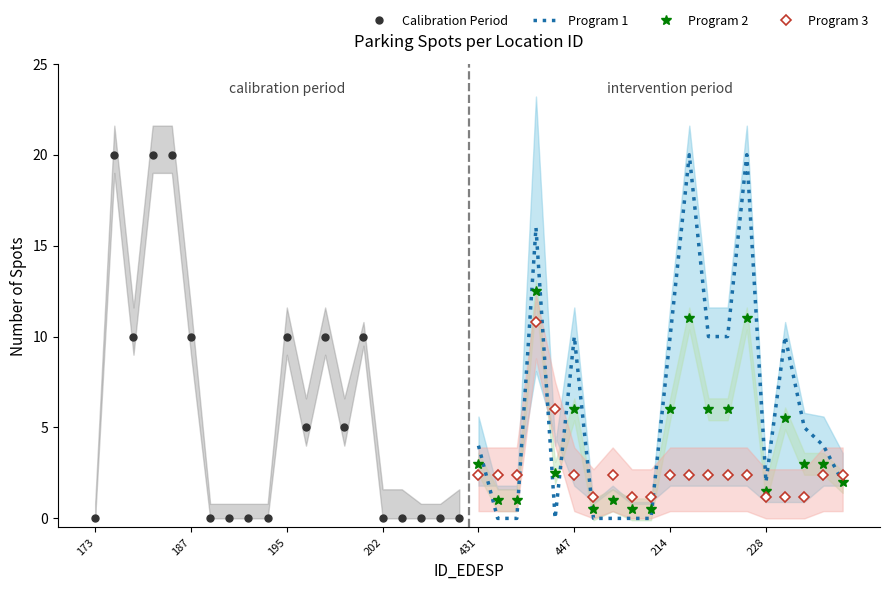

What are all the series names shown in the legend?

Calibration Period, Program 1, Program 2, Program 3